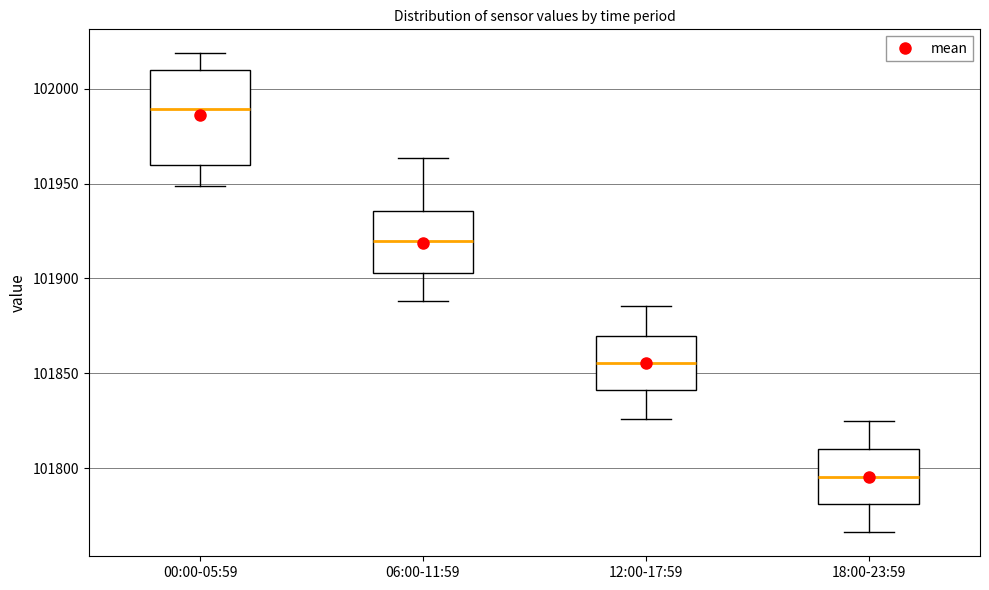

Comparing the boxes themselves (not the whiskers), which one is the tallest?

00:00-05:59